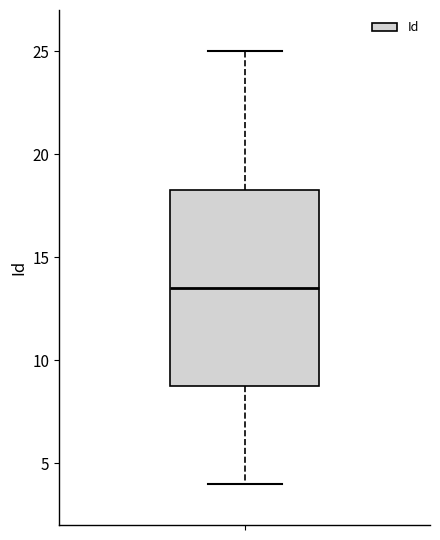

Where does the upper whisker of the box end on the y-axis? The values are not printed on the chart, so give them approximately, as read against the axis.

25.0